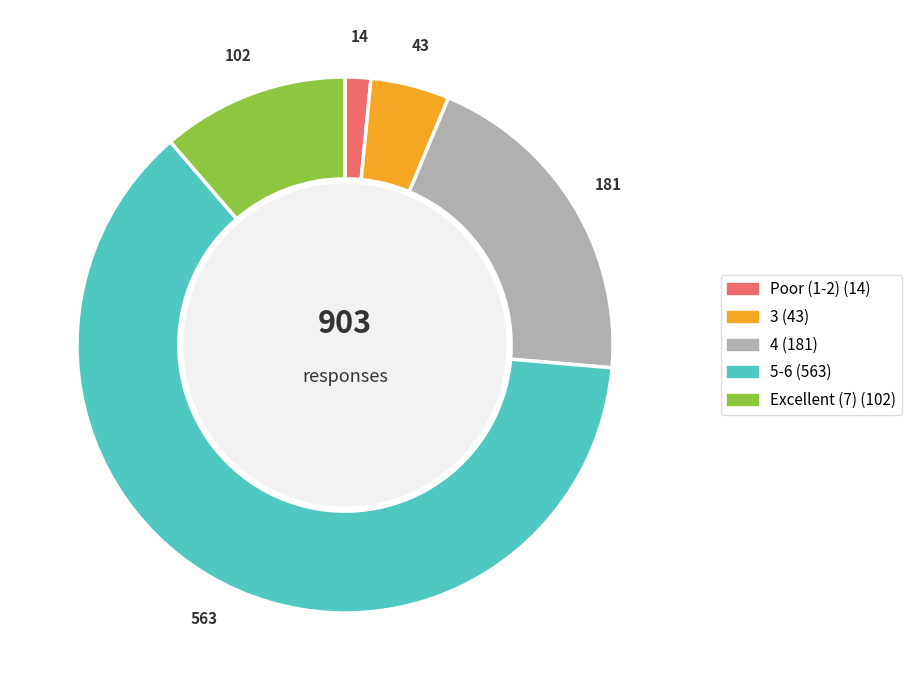

Is there any slice that represents more than half of the pie?

Yes